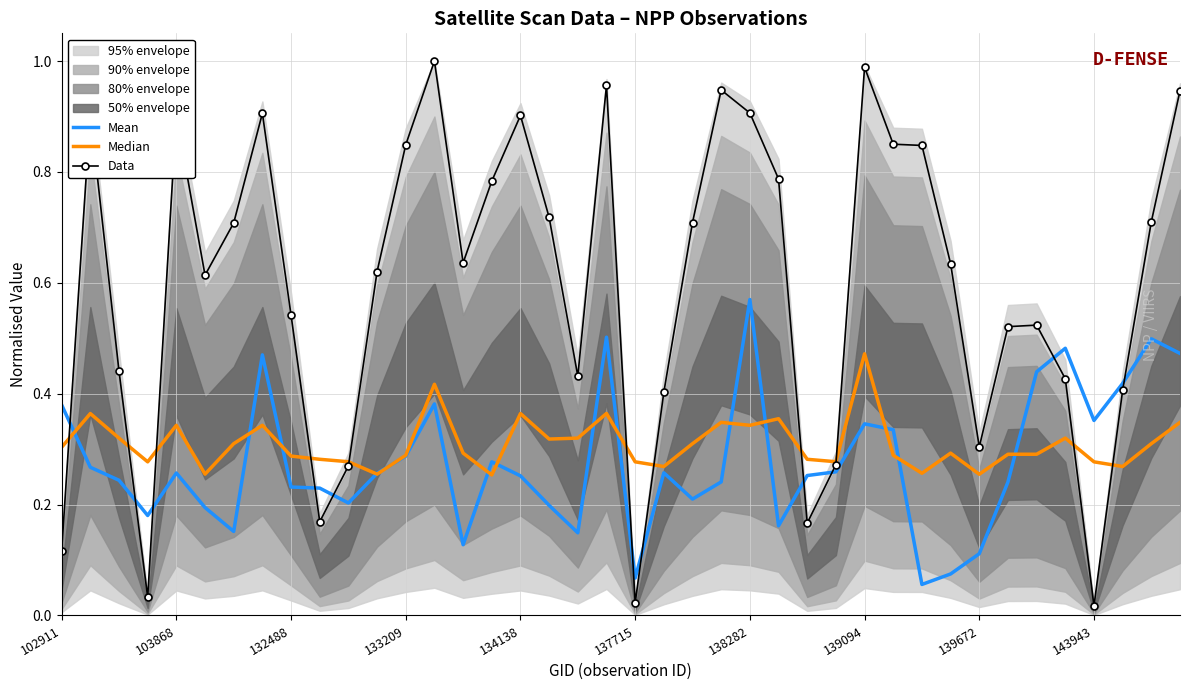

True or false: Data and Mean intersect in this chart.

True